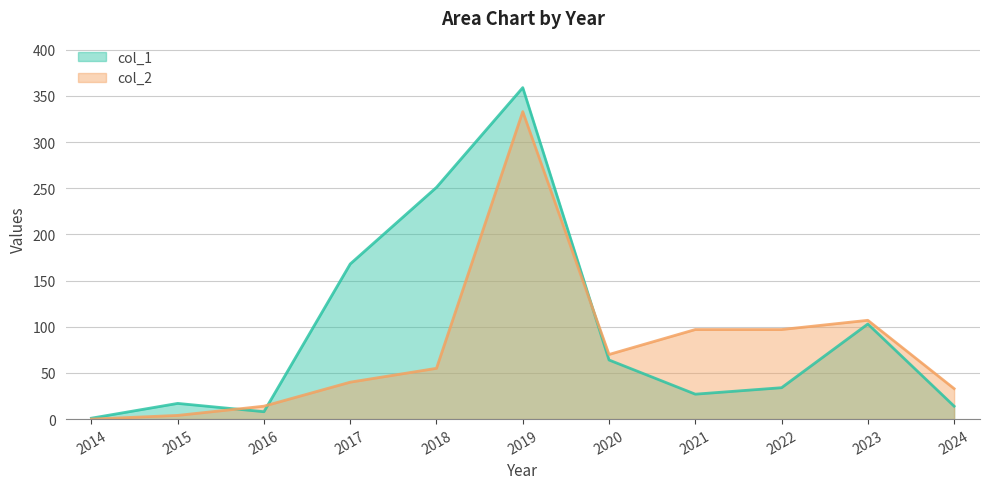

At which label does col_1 reach its peak?

2019